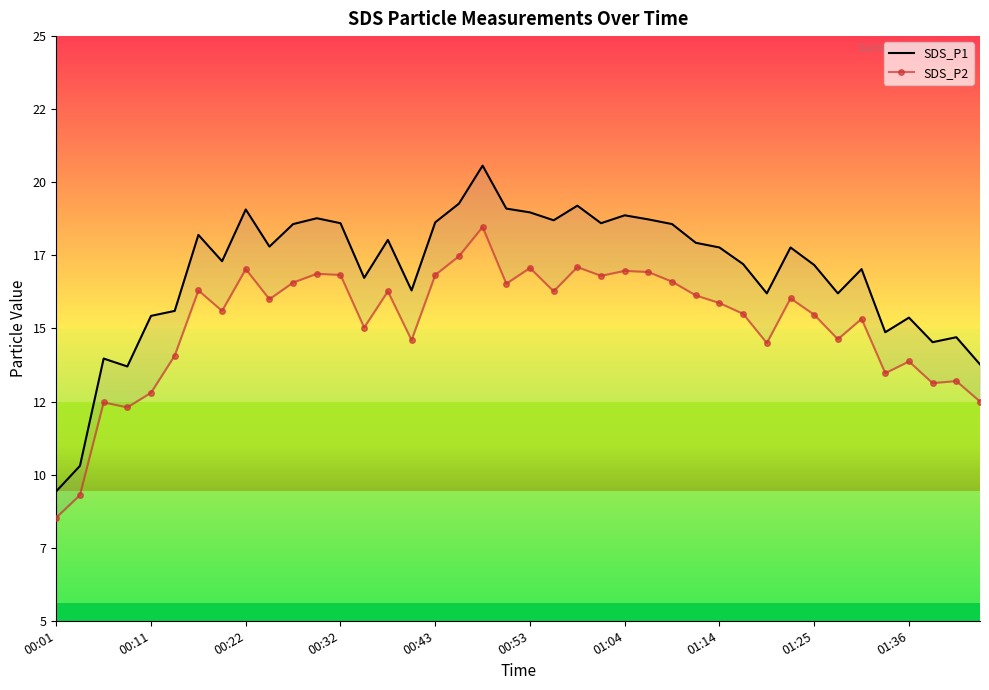

How many interior local valleys does the SDS_P1 series have?

11